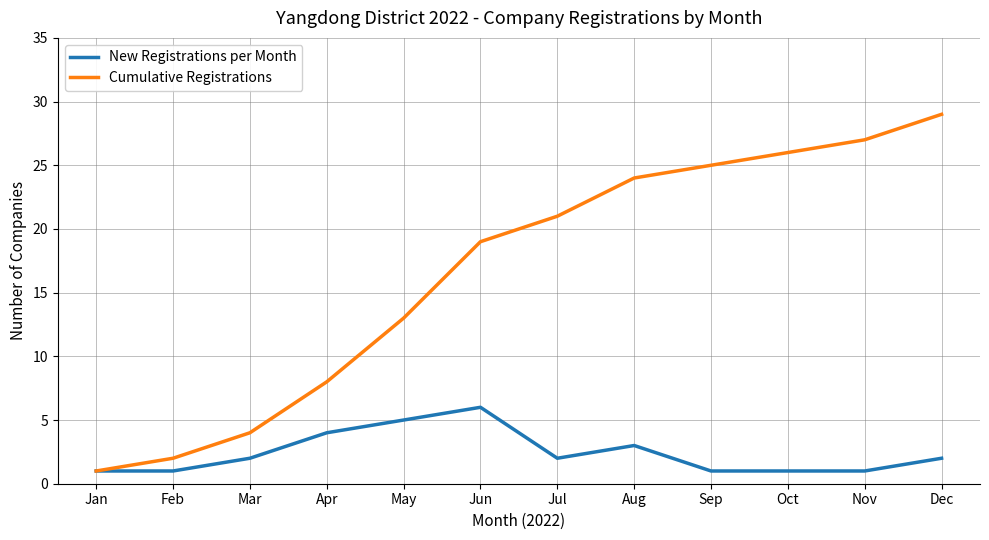

Reading left to right, list all the values displayed in this chart.

New Registrations per Month: Jan=1	Feb=1	Mar=2	Apr=4	May=5	Jun=6	Jul=2	Aug=3	Sep=1	Oct=1	Nov=1	Dec=2
Cumulative Registrations: Jan=1	Feb=2	Mar=4	Apr=8	May=13	Jun=19	Jul=21	Aug=24	Sep=25	Oct=26	Nov=27	Dec=29